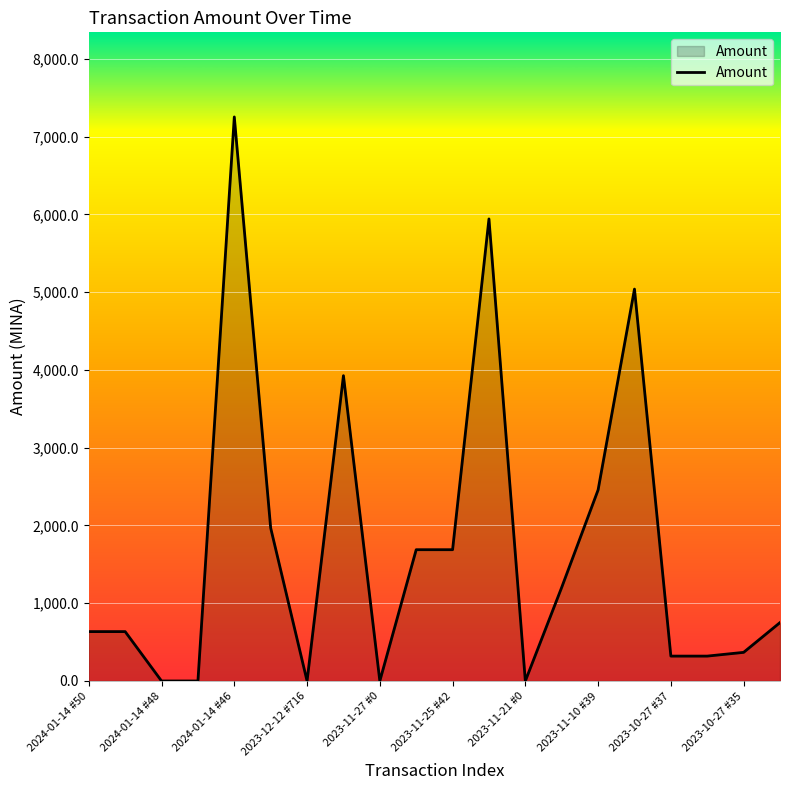

What is the greatest value displayed?

7251.9